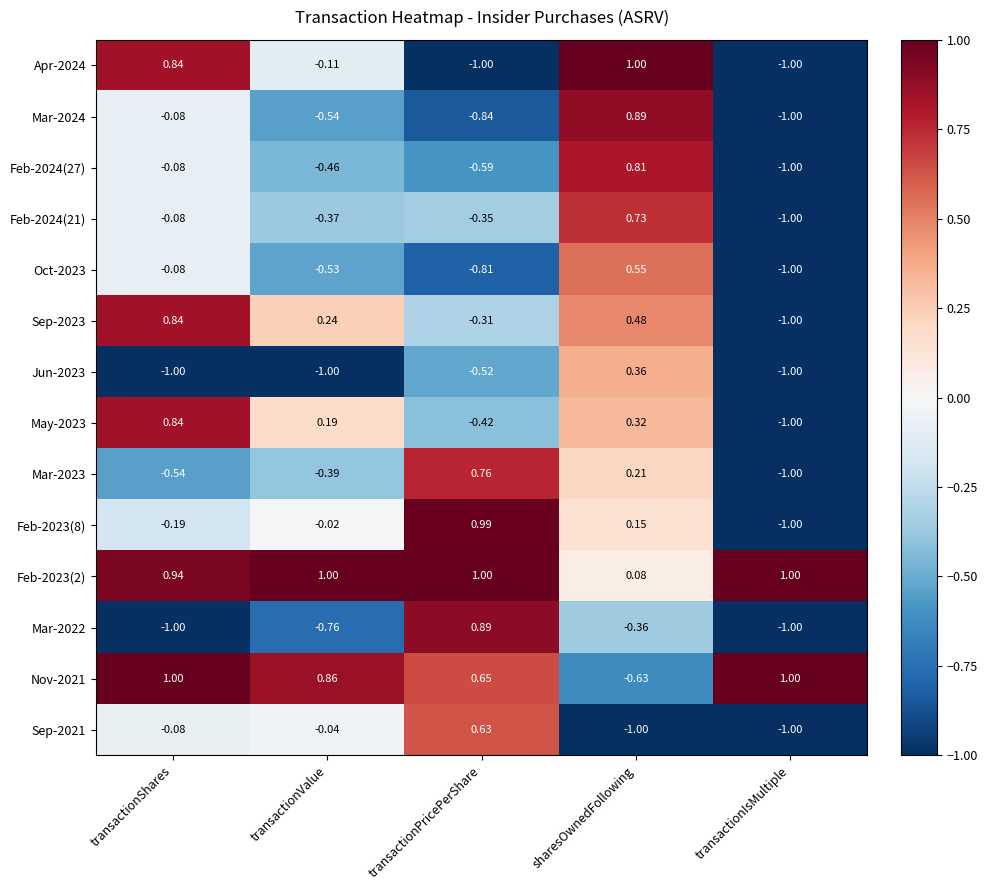

Is the value of Sep-2023 at transactionShares greater than the value of Feb-2024(27) at transactionShares?

Yes